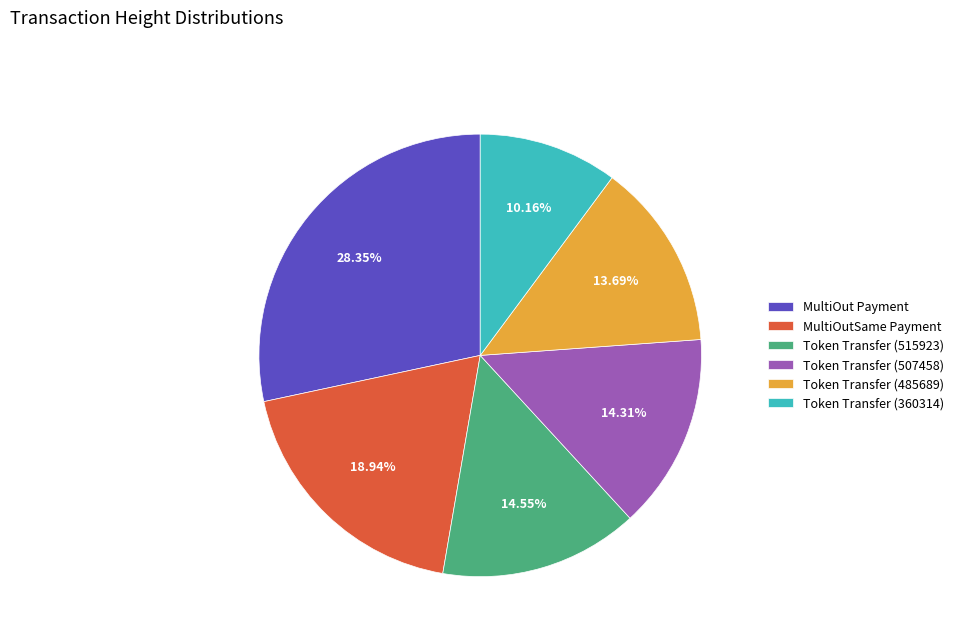

Between Token Transfer (485689) and Token Transfer (515923), which is larger?

Token Transfer (515923)